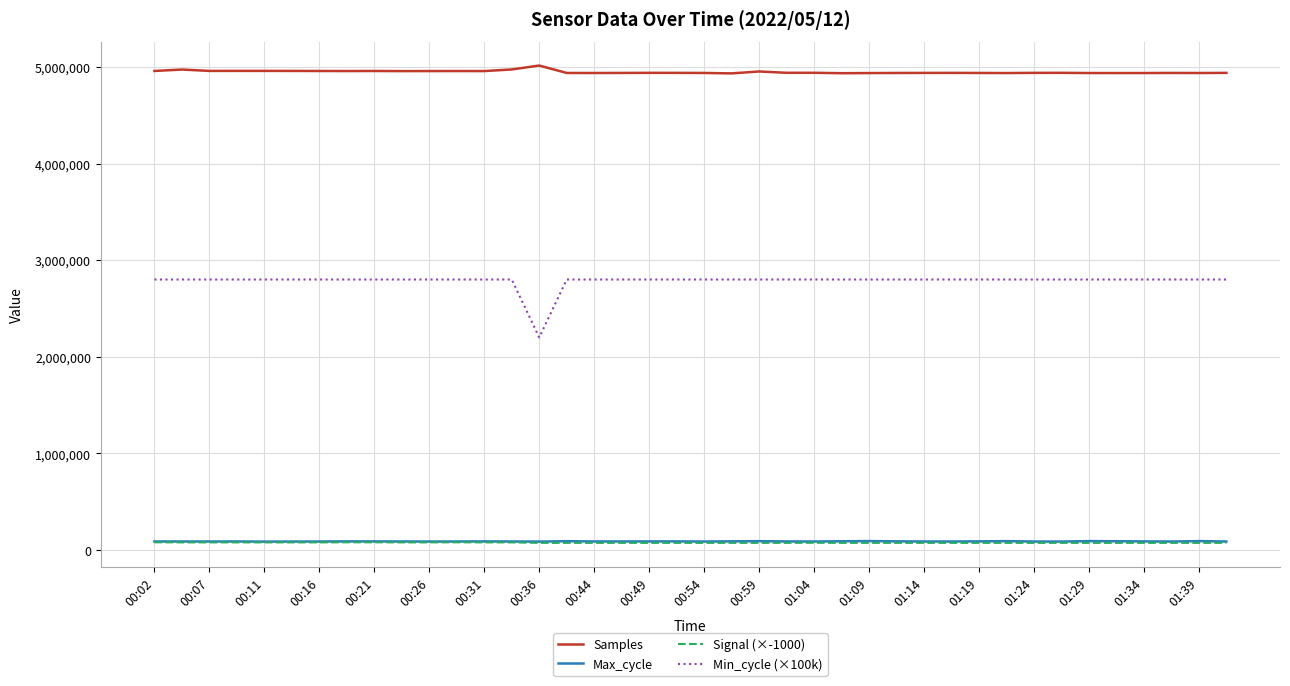

What is the greatest value displayed?

5015426